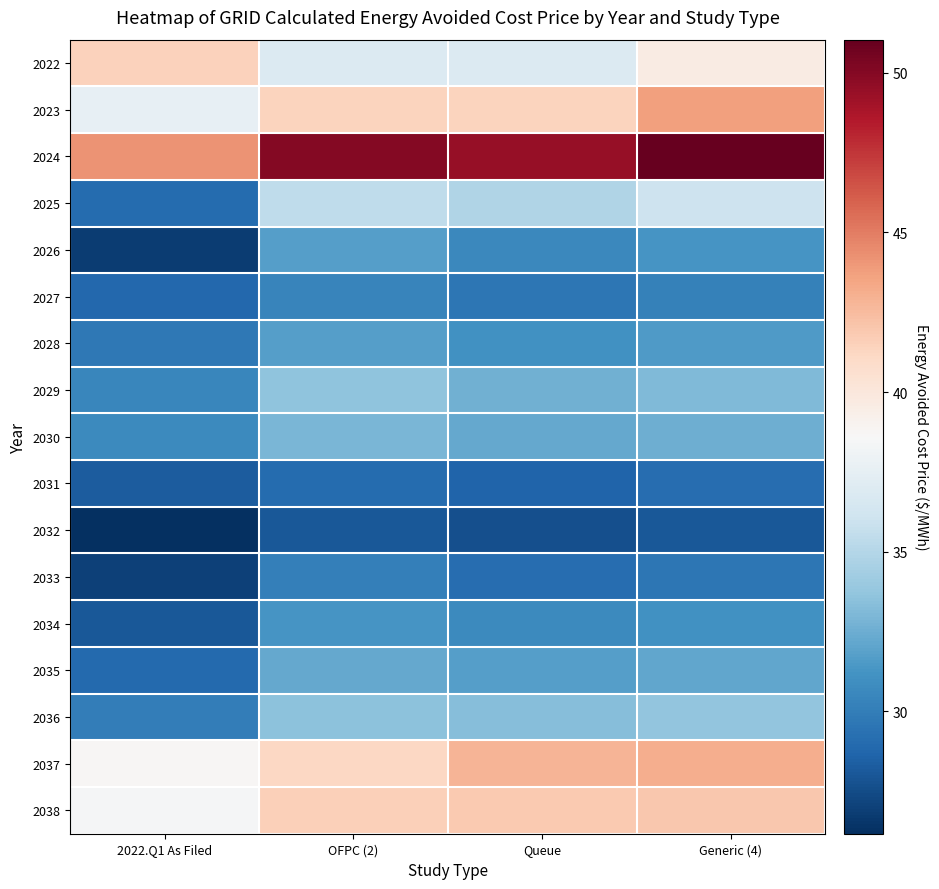

At how many categories does at least one series exceed 37?

4